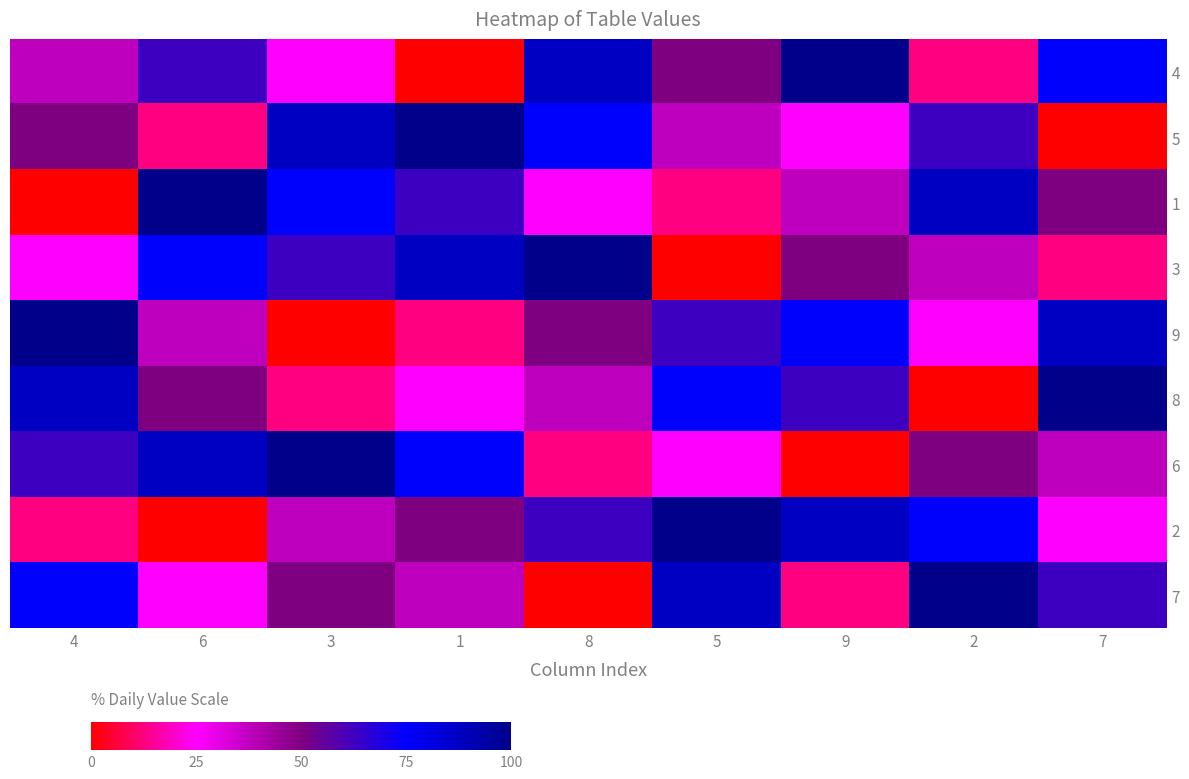

Reading left to right, transcribe all the data shown in this chart.

4: 4=37.5	6=62.5	3=25.0	1=0.0	8=87.5	5=50.0	9=100.0	2=12.5	7=75.0
5: 4=50.0	6=12.5	3=87.5	1=100.0	8=75.0	5=37.5	9=25.0	2=62.5	7=0.0
1: 4=0.0	6=100.0	3=75.0	1=62.5	8=25.0	5=12.5	9=37.5	2=87.5	7=50.0
3: 4=25.0	6=75.0	3=62.5	1=87.5	8=100.0	5=0.0	9=50.0	2=37.5	7=12.5
9: 4=100.0	6=37.5	3=0.0	1=12.5	8=50.0	5=62.5	9=75.0	2=25.0	7=87.5
8: 4=87.5	6=50.0	3=12.5	1=25.0	8=37.5	5=75.0	9=62.5	2=0.0	7=100.0
6: 4=62.5	6=87.5	3=100.0	1=75.0	8=12.5	5=25.0	9=0.0	2=50.0	7=37.5
2: 4=12.5	6=0.0	3=37.5	1=50.0	8=62.5	5=100.0	9=87.5	2=75.0	7=25.0
7: 4=75.0	6=25.0	3=50.0	1=37.5	8=0.0	5=87.5	9=12.5	2=100.0	7=62.5